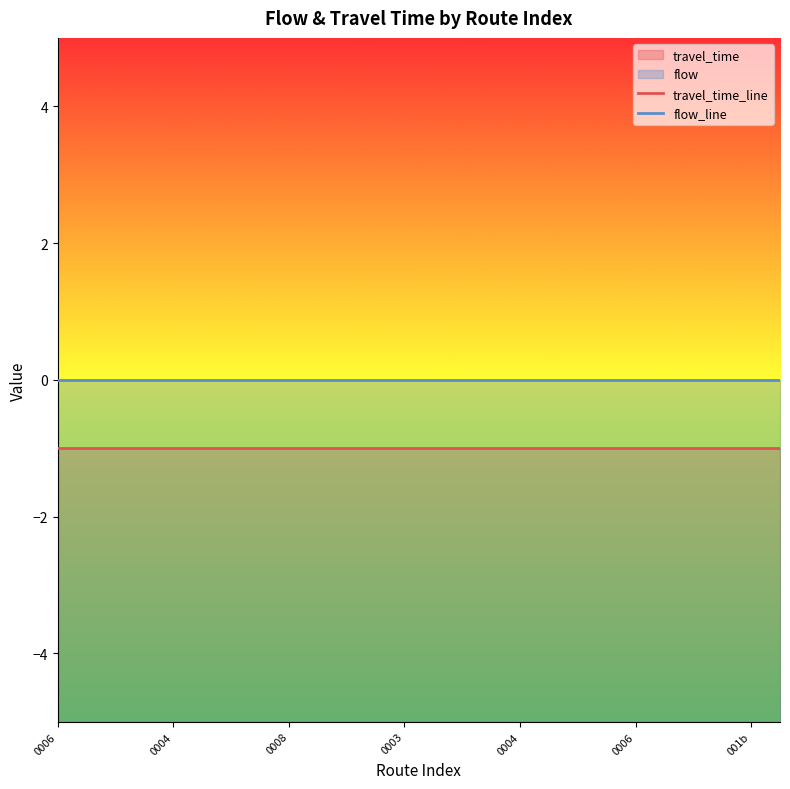

What is the difference between the highest and lowest values at 23?

1